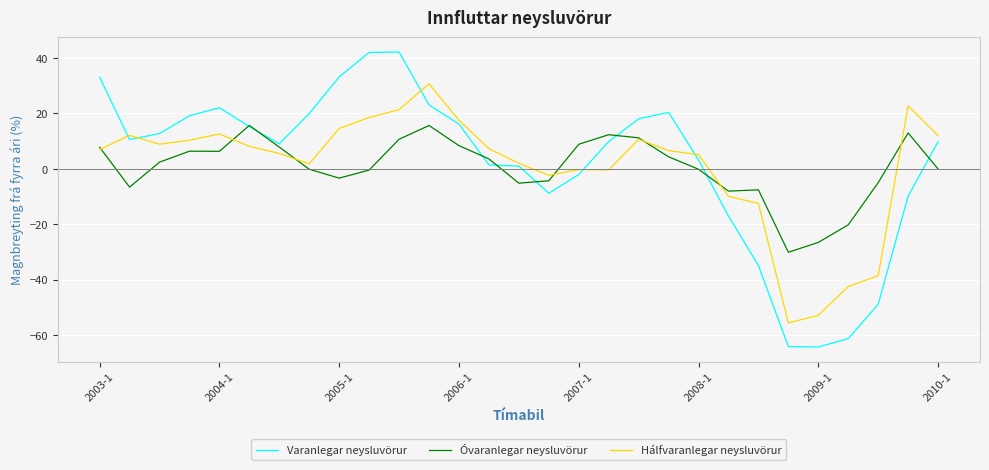

How many lines are shown in the chart?

3